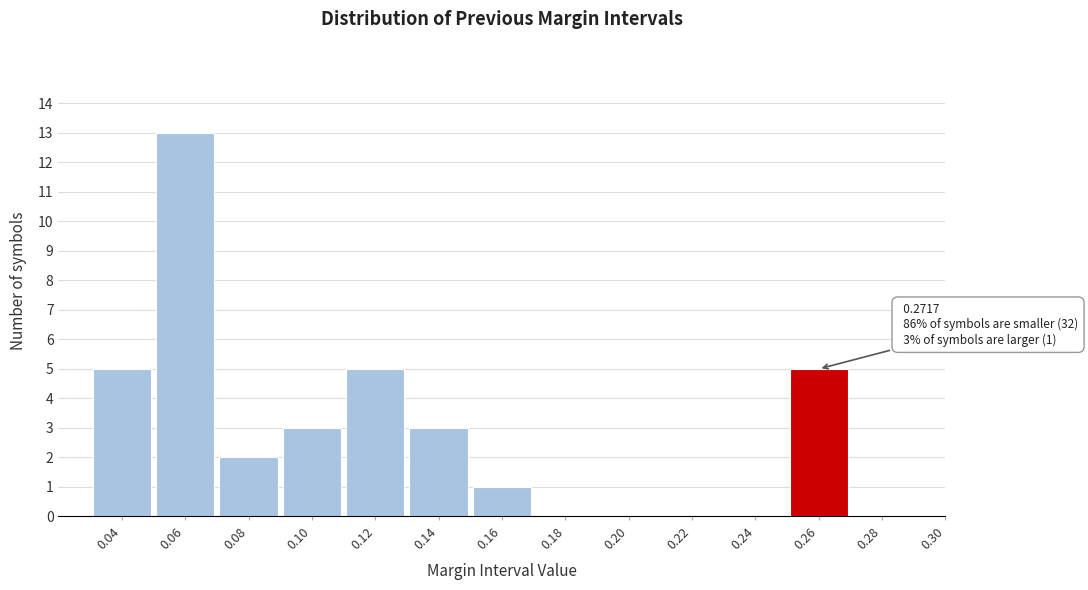

Reading right to left, list all the values displayed in this chart.

0.30=0	0.28=0	0.26=5	0.24=0	0.22=0	0.20=0	0.18=0	0.16=1	0.14=3	0.12=5	0.10=3	0.08=2	0.06=13	0.04=5